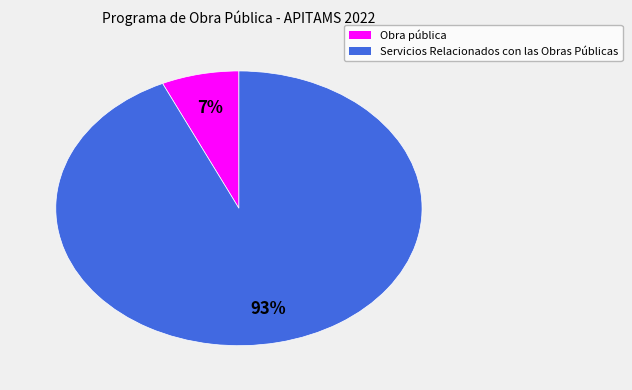

To the nearest percent, what is the difference between the largest and smallest slice percentages?

86%